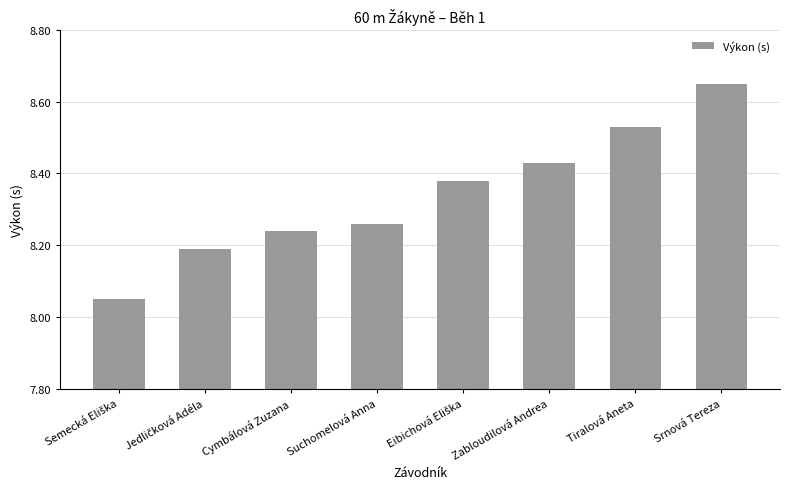

What is the label of the 3rd bar from the left?

Cymbálová Zuzana